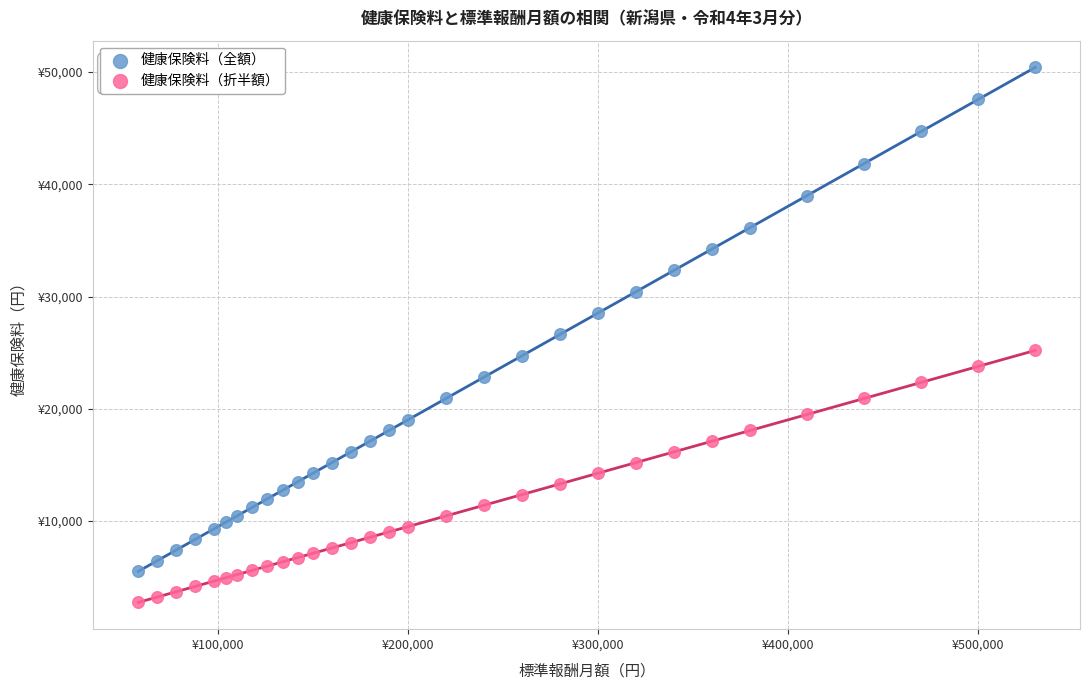

Which series reaches the minimum Y coordinate?

健康保険料（折半額）